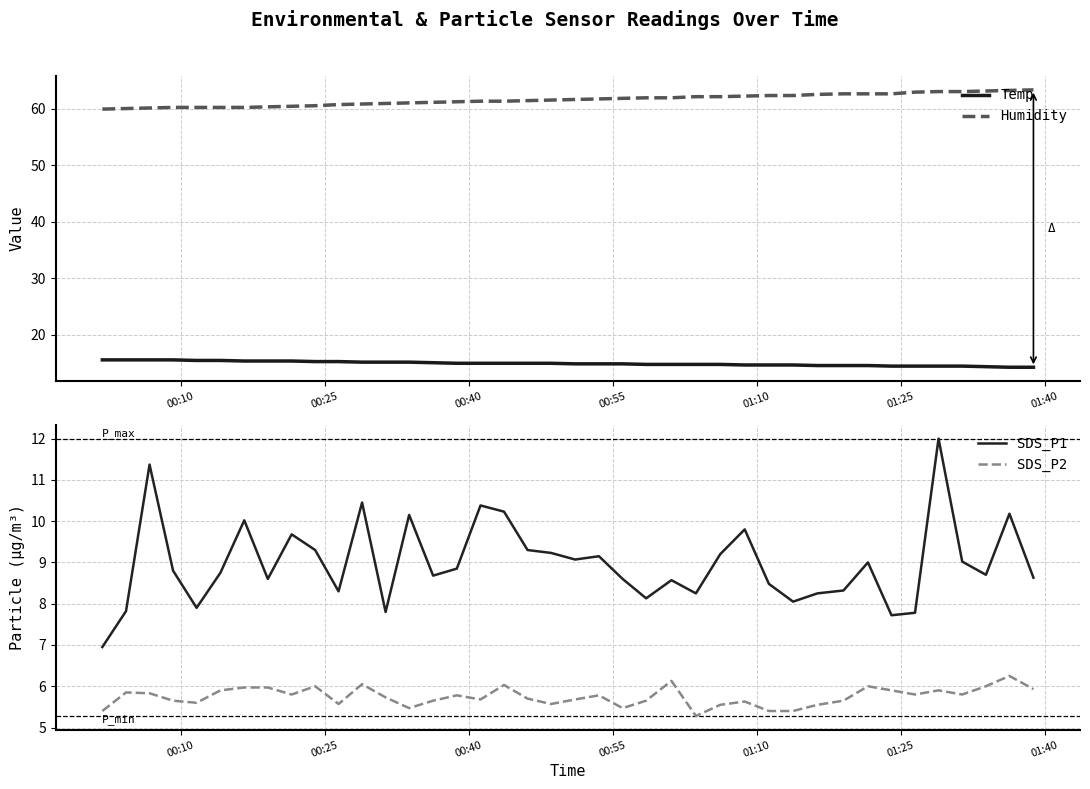

What is the highest value of the Humidity series?

63.3